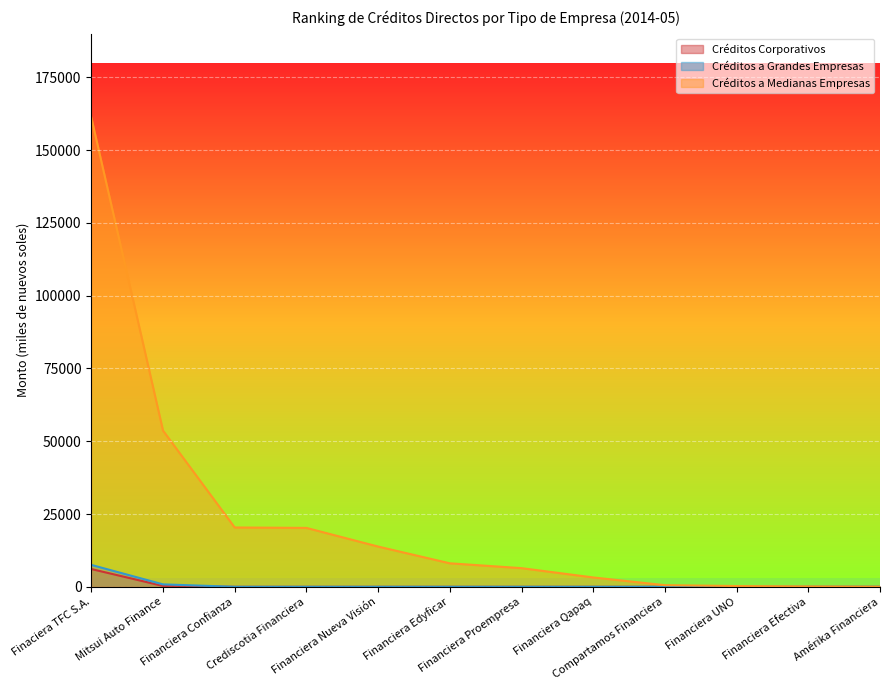

True or false: Créditos a Medianas Empresas has more than 1 interior local peaks.

False